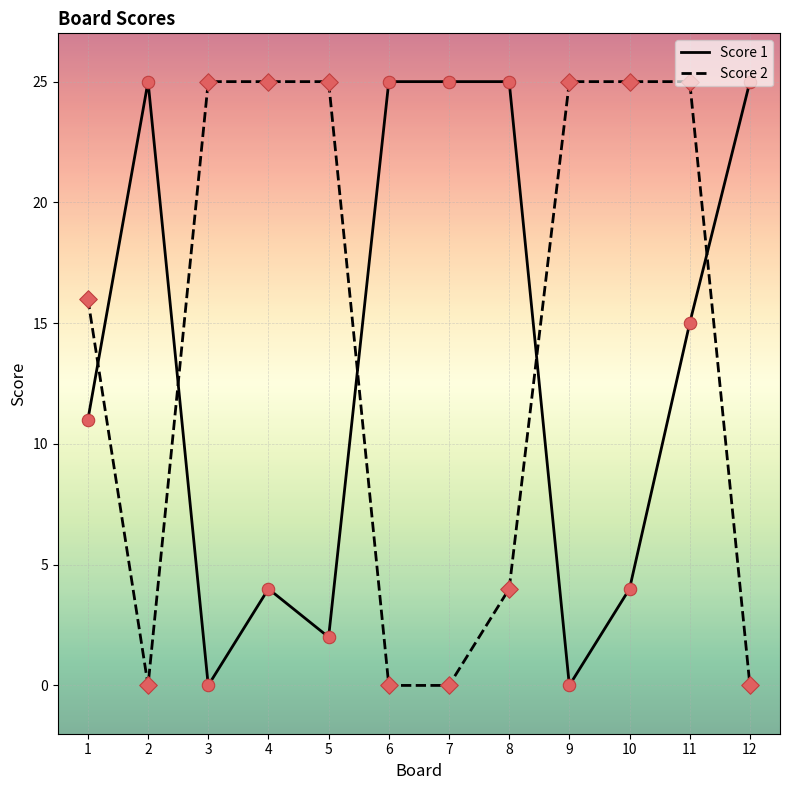

Which series changed the most between 7 and 8?

Score 2